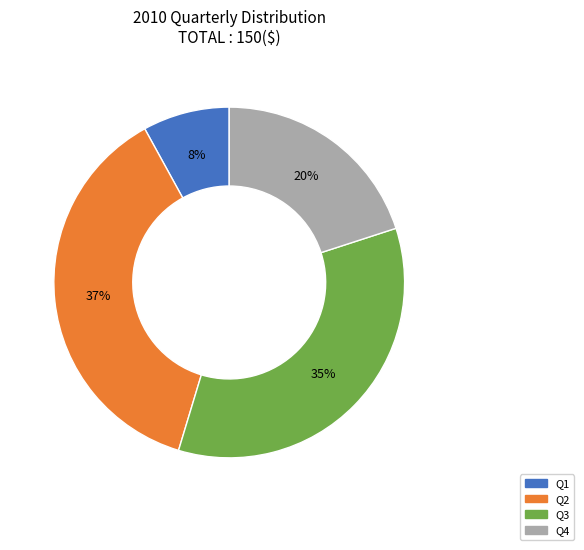

Do Q4 and Q2 together represent more than half of the pie?

Yes